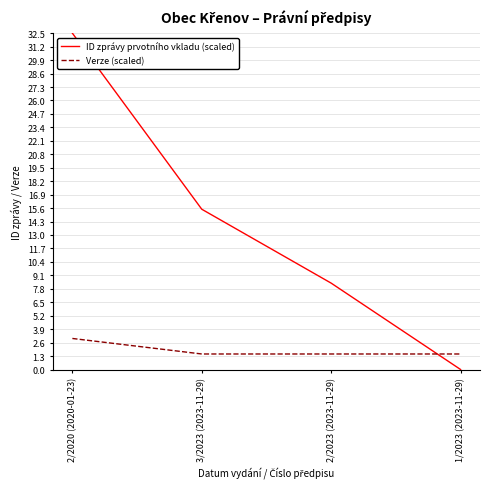

Reading left to right, transcribe all the data shown in this chart.

ID zprávy prvotního vkladu (scaled): 32.5	15.5	8.3	0.0
Verze (scaled): 3.0	1.5	1.5	1.5